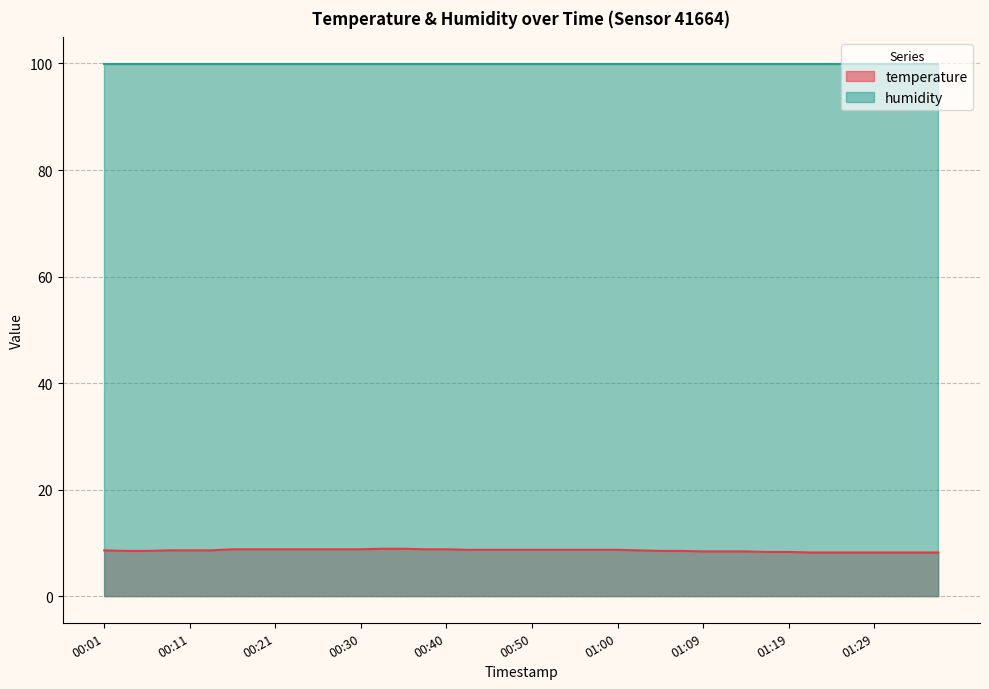

The value of temperature at 00:30 is 4.7. True or false?

False